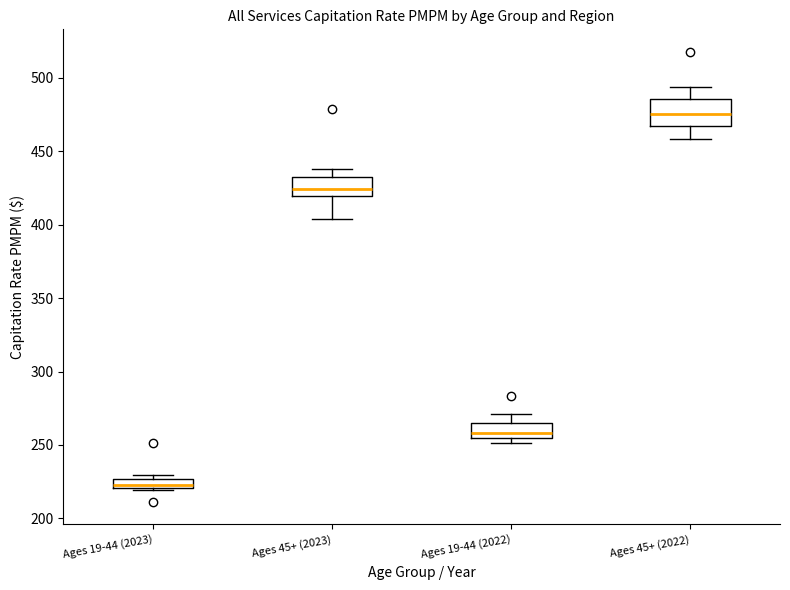

Comparing the boxes themselves (not the whiskers), which one is the tallest?

Ages 45+ (2022)